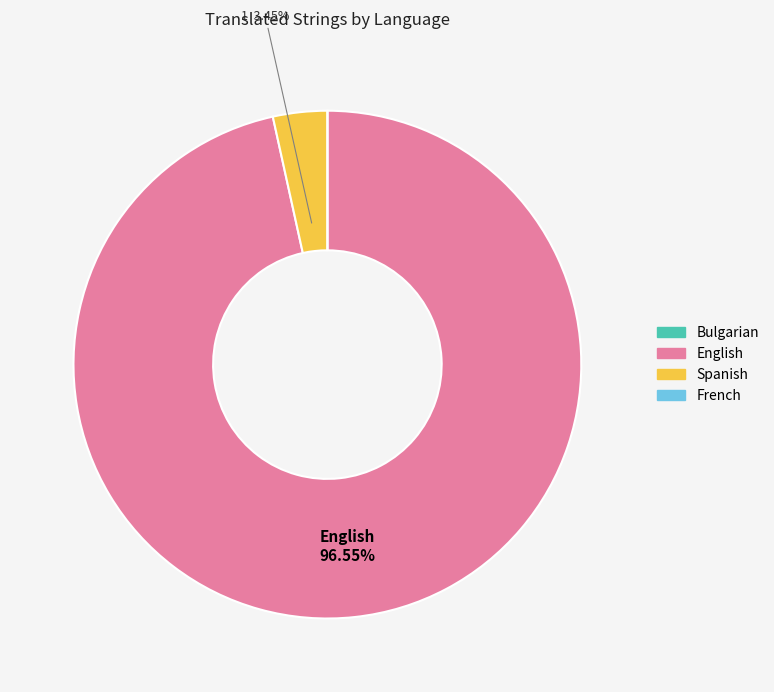

What is the majority slice?

English